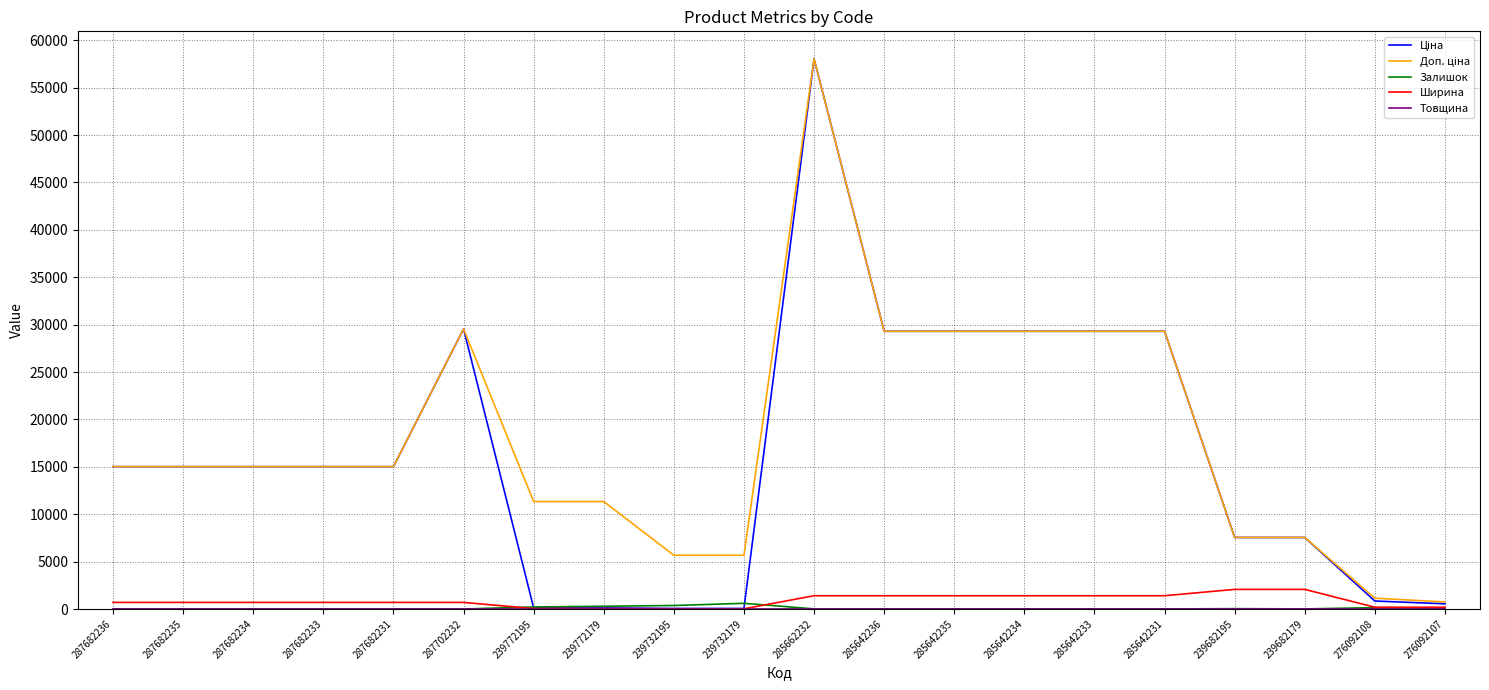

What is the highest value of the Ширина series?

2070.0